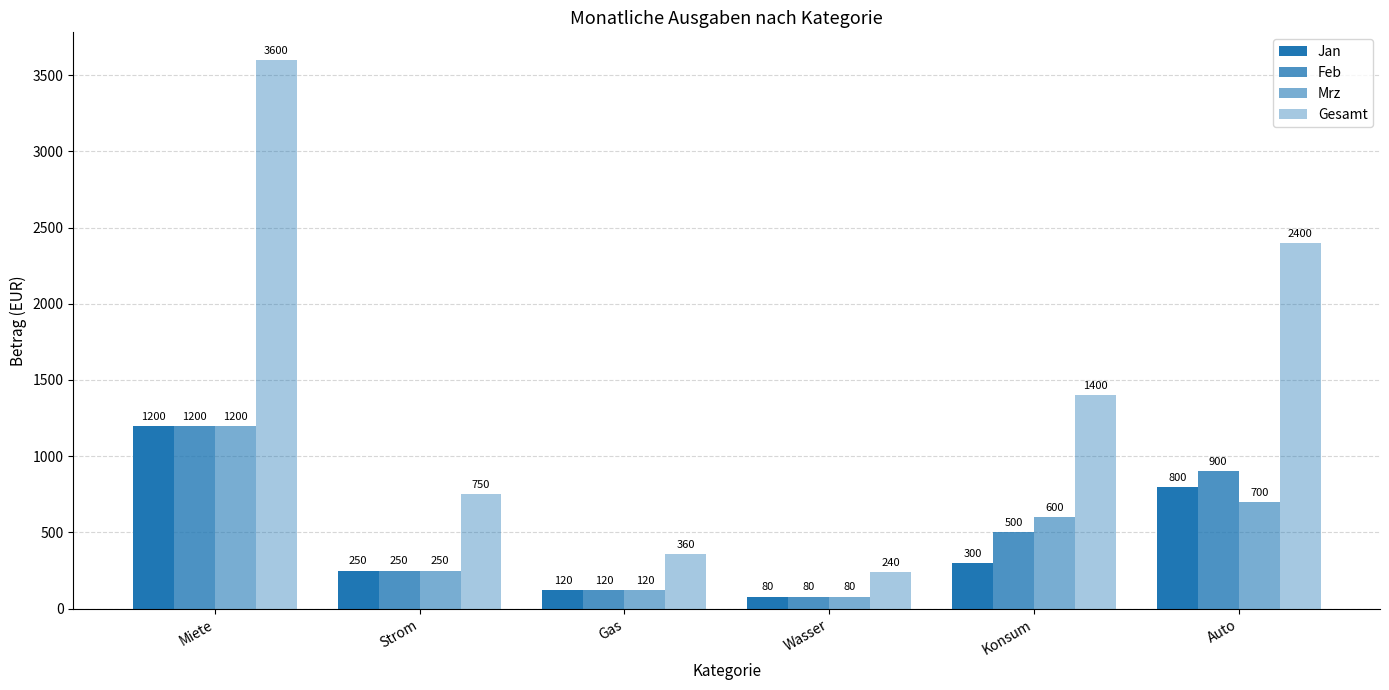

What position from the right is Gas?

4